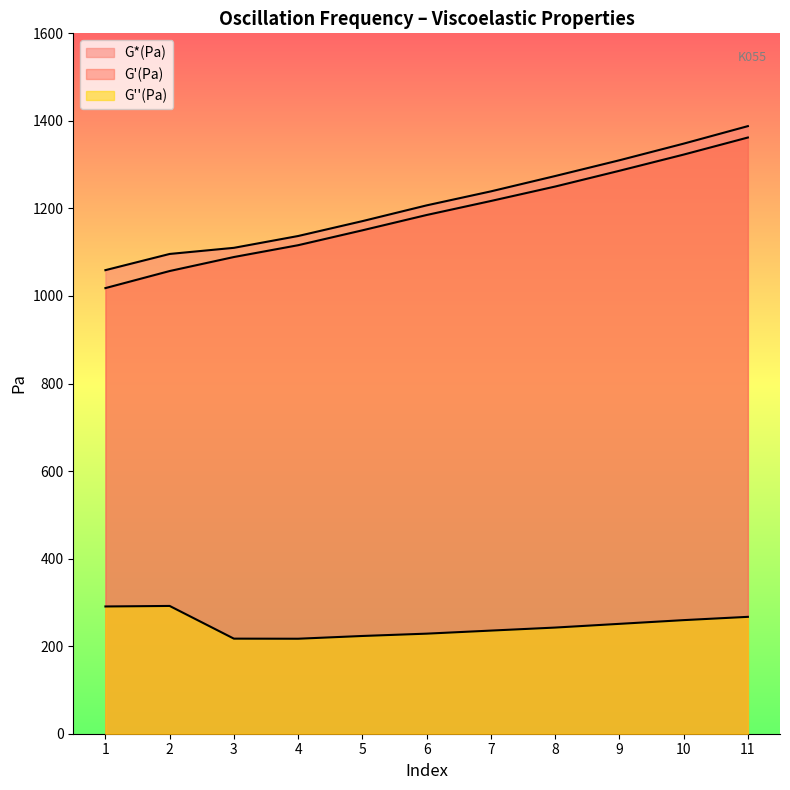

True or false: G*(Pa) and G'(Pa) intersect in this chart.

False